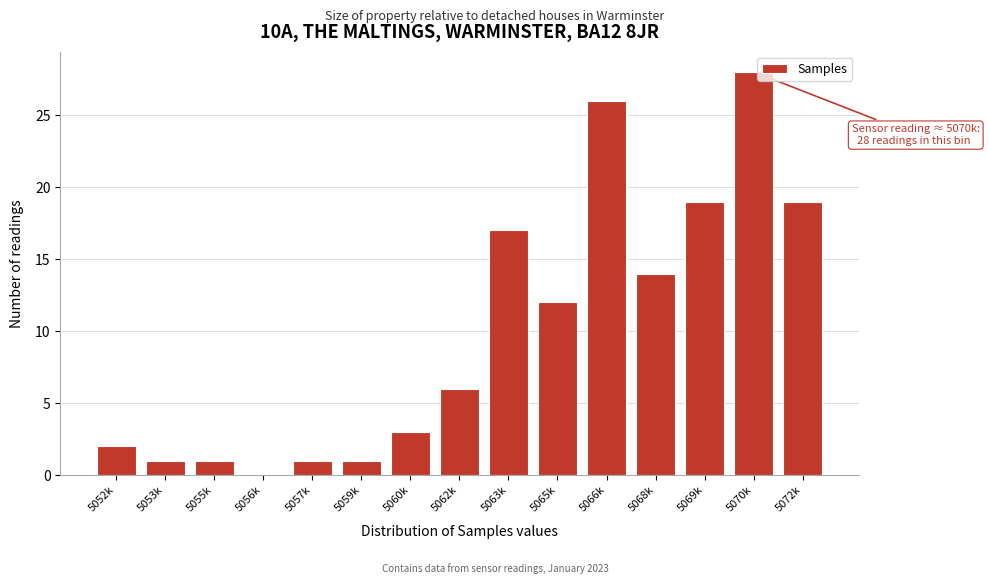

Reading right to left, list all the values displayed in this chart.

5072k=19	5070k=28	5069k=19	5068k=14	5066k=26	5065k=12	5063k=17	5062k=6	5060k=3	5059k=1	5057k=1	5056k=0	5055k=1	5053k=1	5052k=2